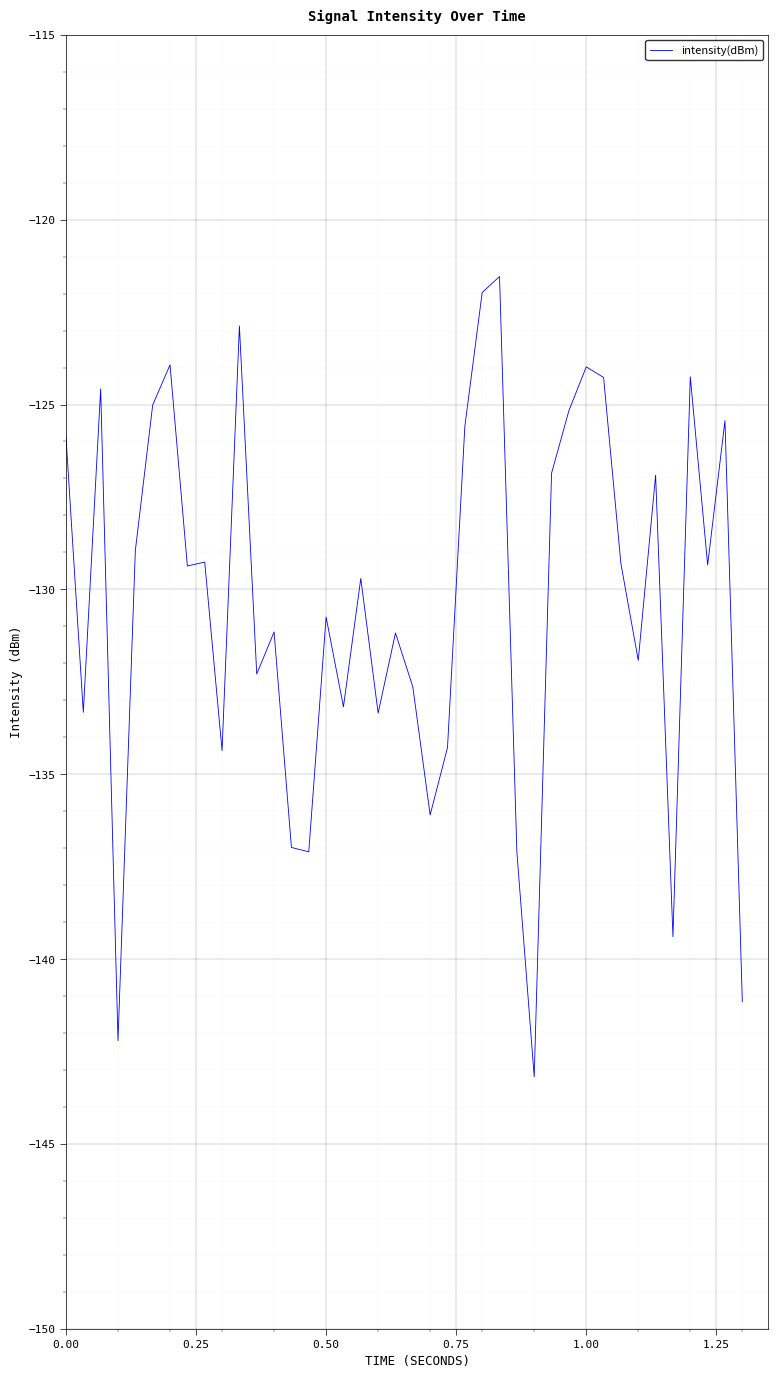

What is the greatest value displayed?

-121.5